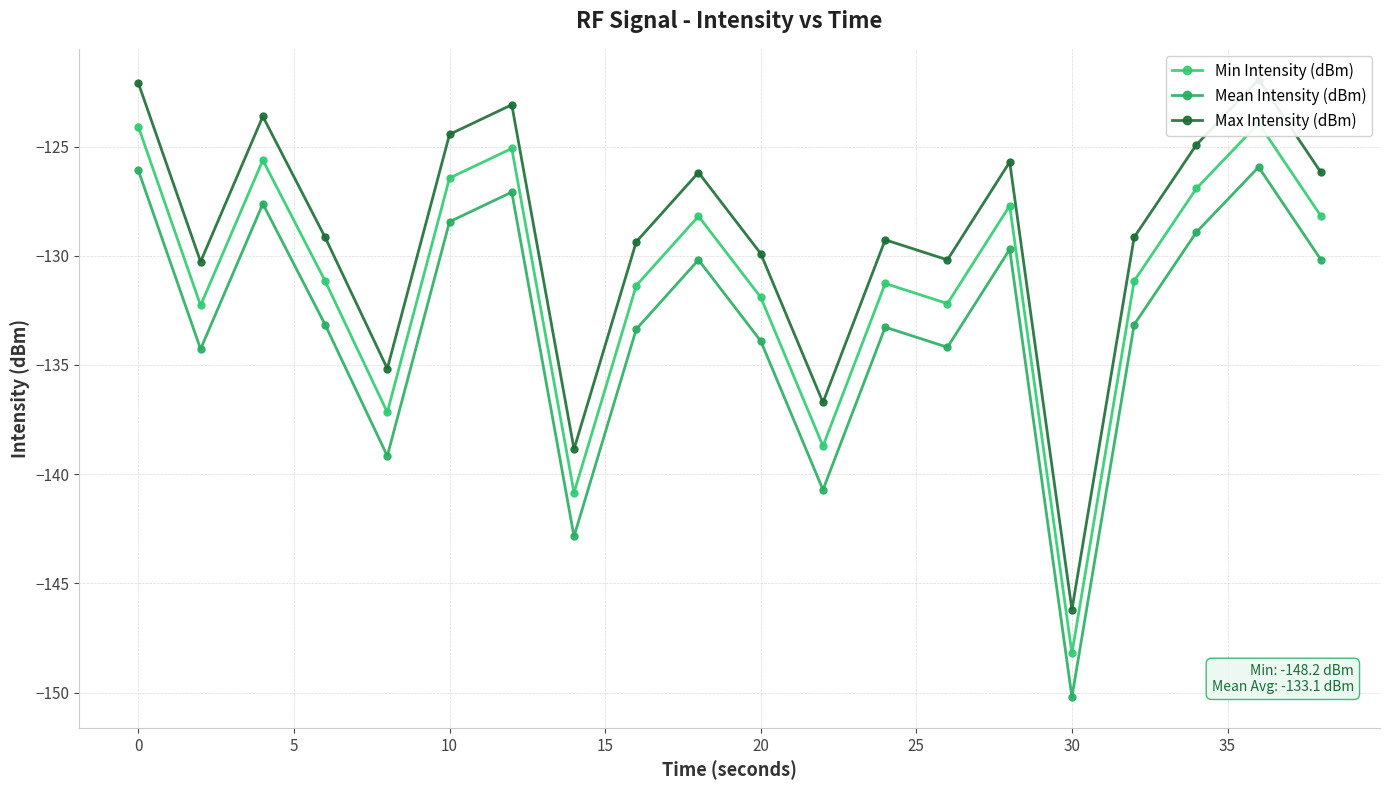

True or false: Mean Intensity (dBm) has more than 1 points higher than both neighbors.

True